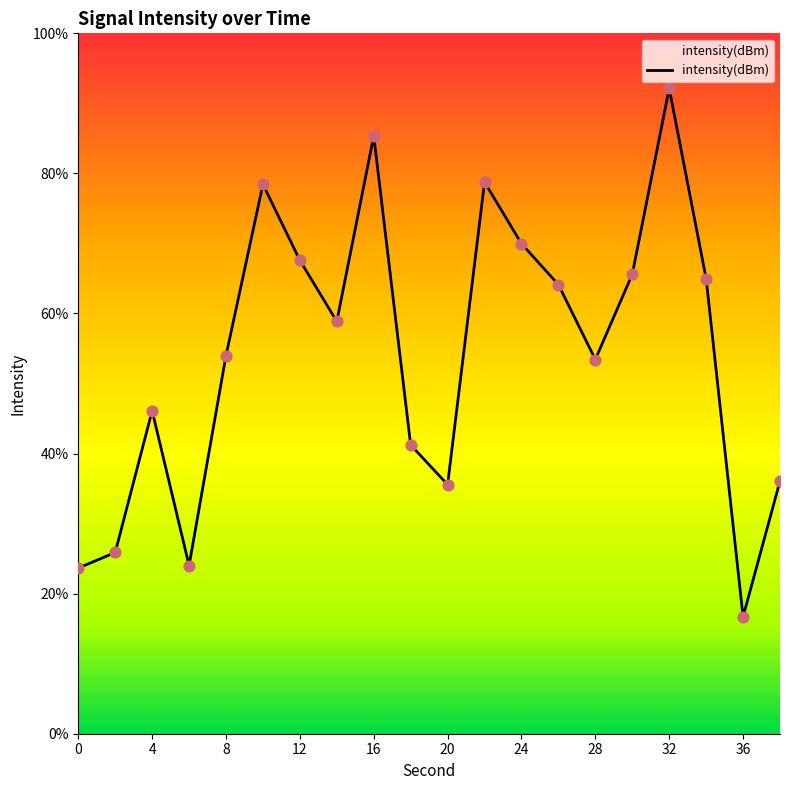

What is the greatest value displayed?

92.1